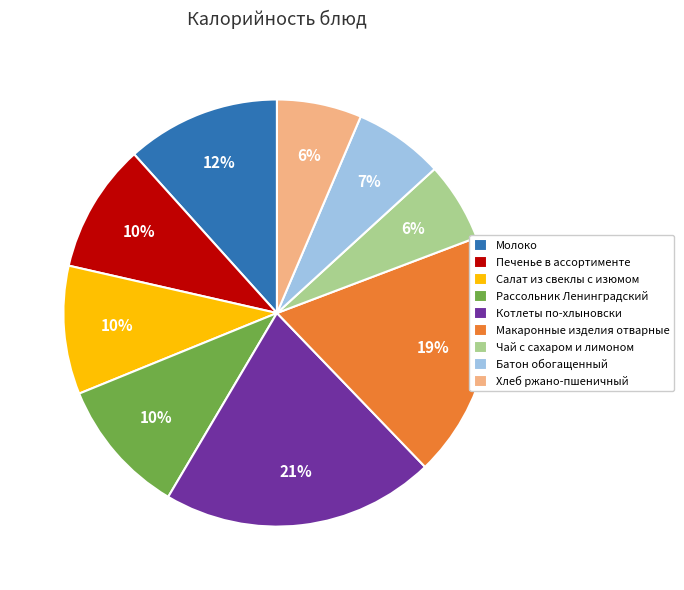

Is Котлеты по-хлыновски the majority of the pie?

No